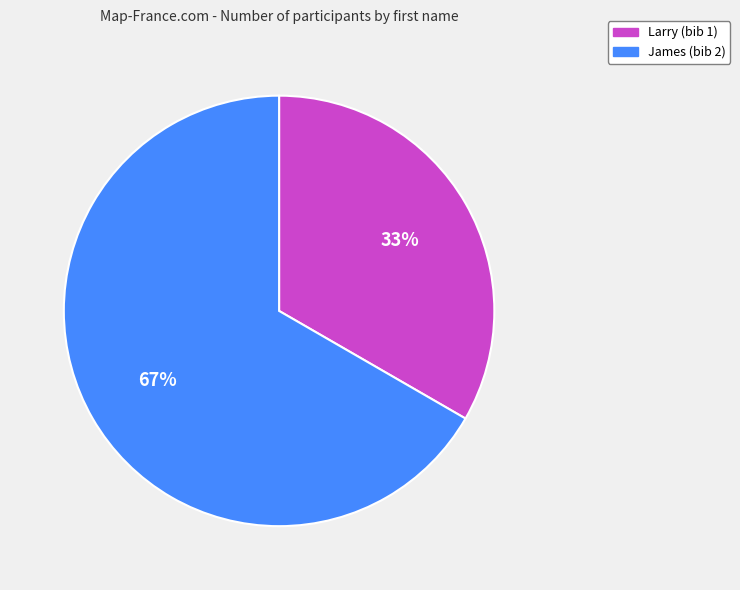

How many slices are in this pie chart?

2